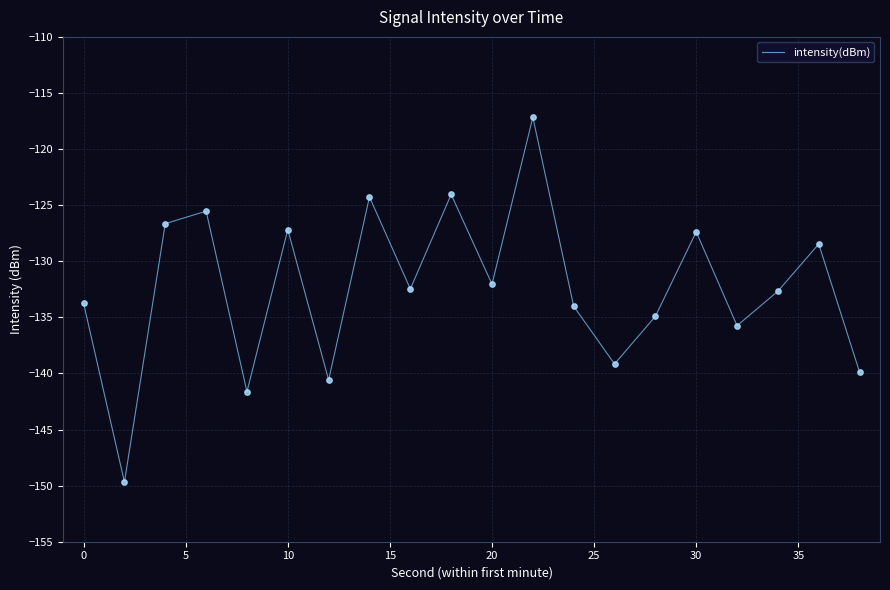

What is the difference between the maximum and minimum values?

32.5